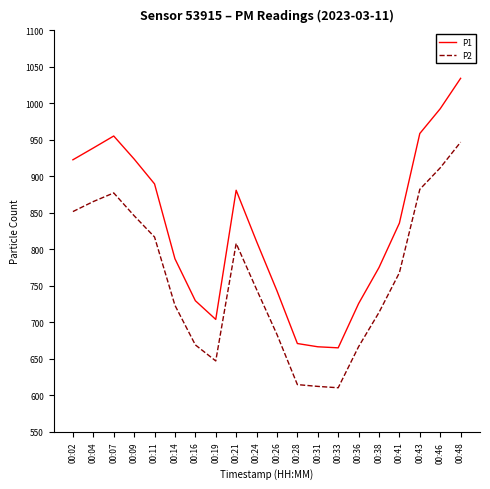

In P1, how many points are higher than both neighbors (excluding endpoints)?

2